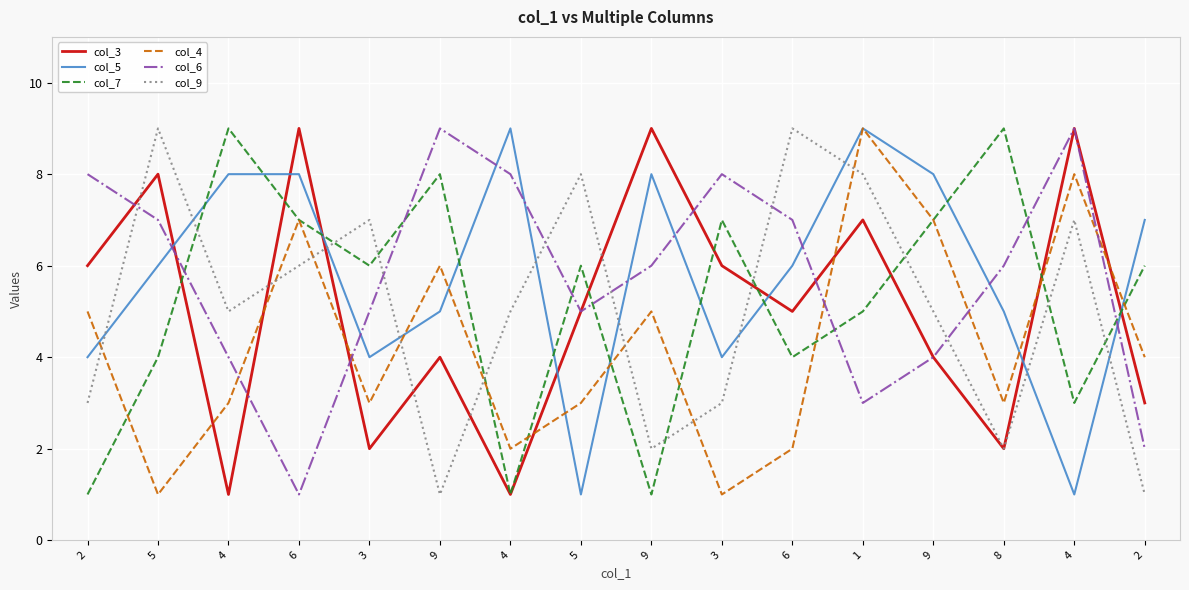

How many times do col_5 and col_4 cross each other?

7